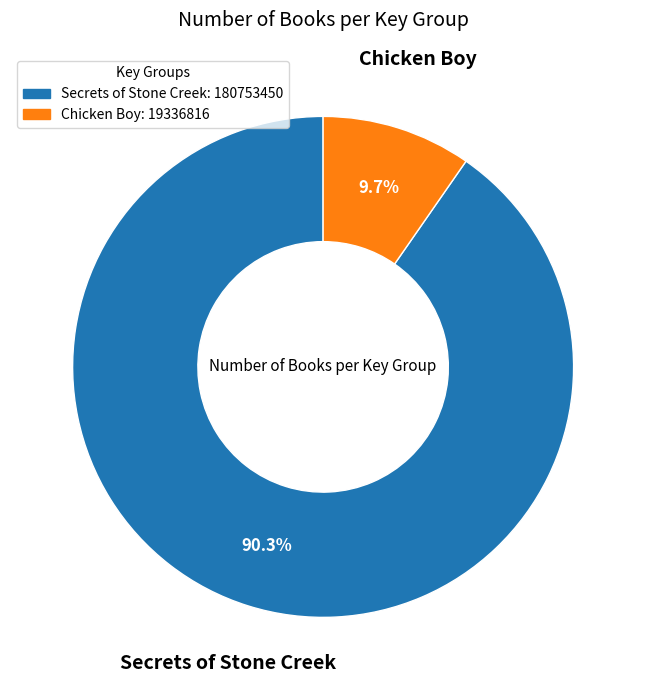

Which category has the biggest portion of the pie?

Secrets of Stone Creek